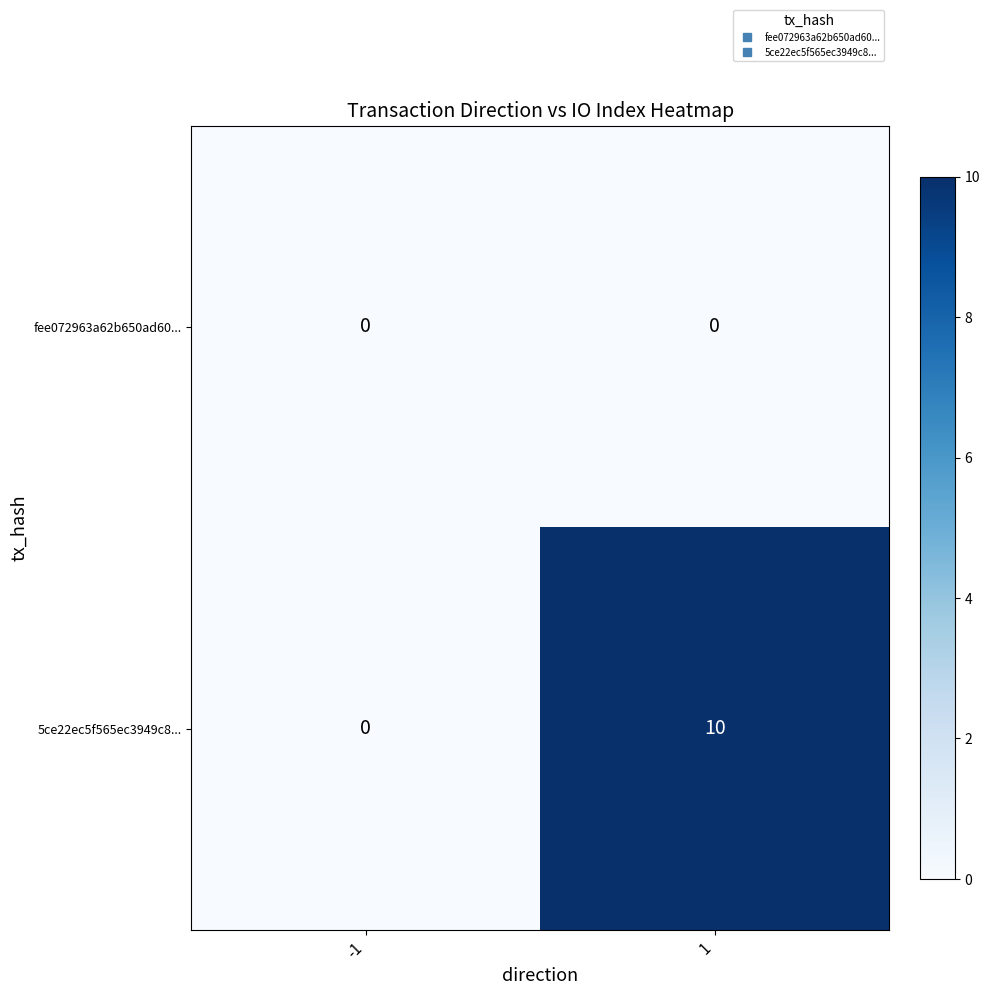

List the series in order of their overall mean, lowest first.

fee072963a62b650ad60..., 5ce22ec5f565ec3949c8...